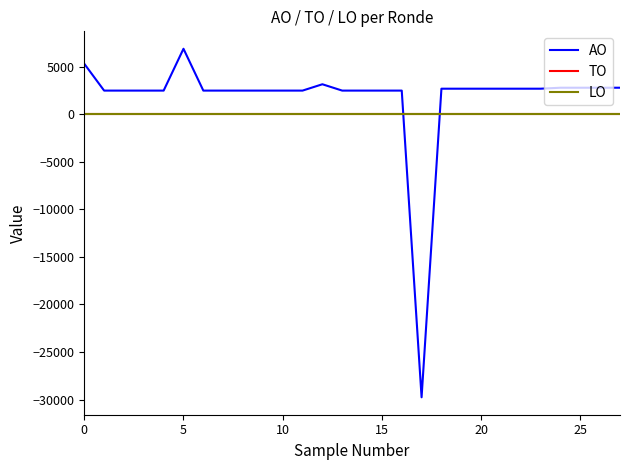

After their last crossing, which series has the higher values: AO or LO?

AO